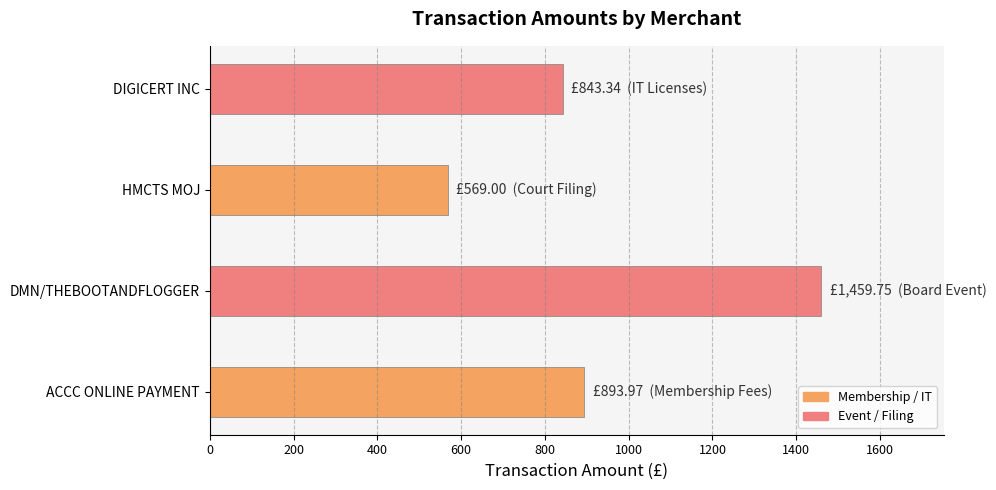

Approximately how many times larger is the value at DIGICERT INC compared to ACCC ONLINE PAYMENT?

0.9